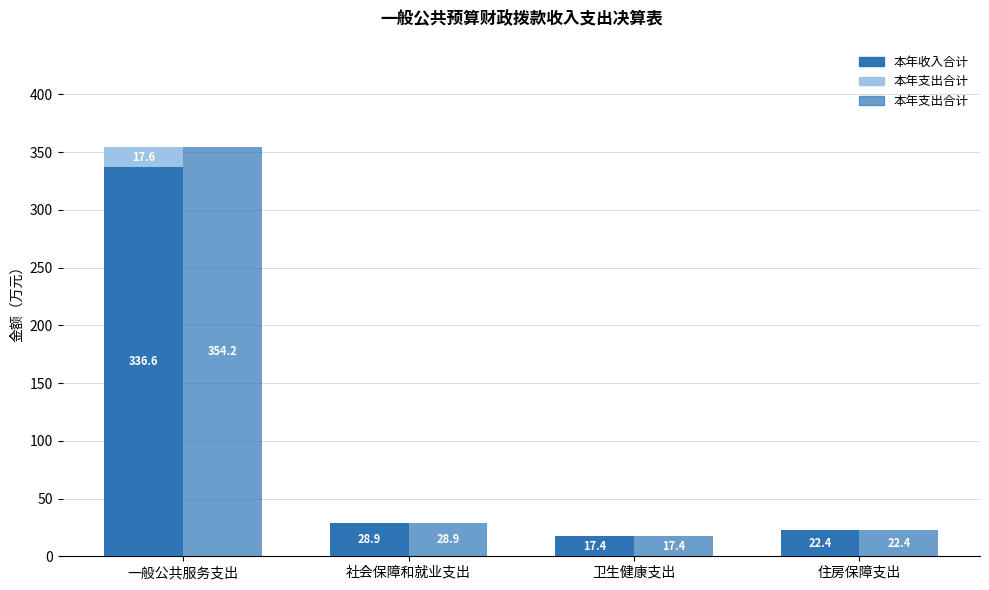

What is the label of the 4th bar from the left?

住房保障支出